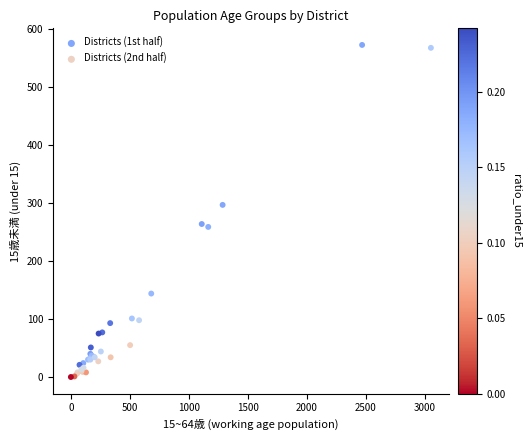

Which series reaches the maximum Y coordinate?

Districts (1st half)